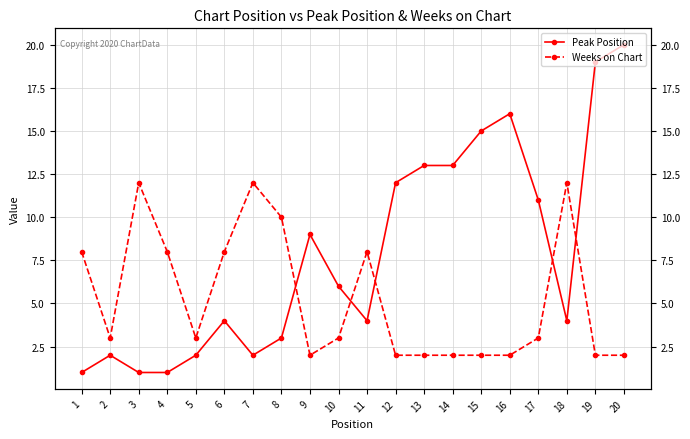

Where do Weeks on Chart and Peak Position first cross each other?

8 and 9